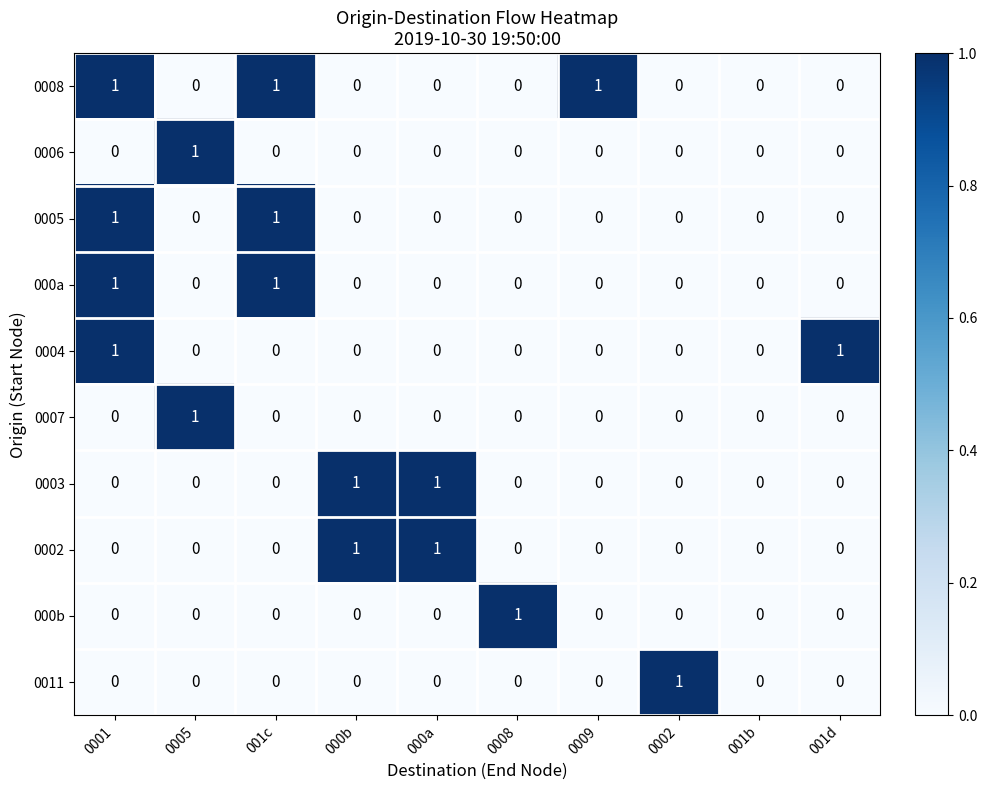

The value of 0008 at 001c is 1. True or false?

True